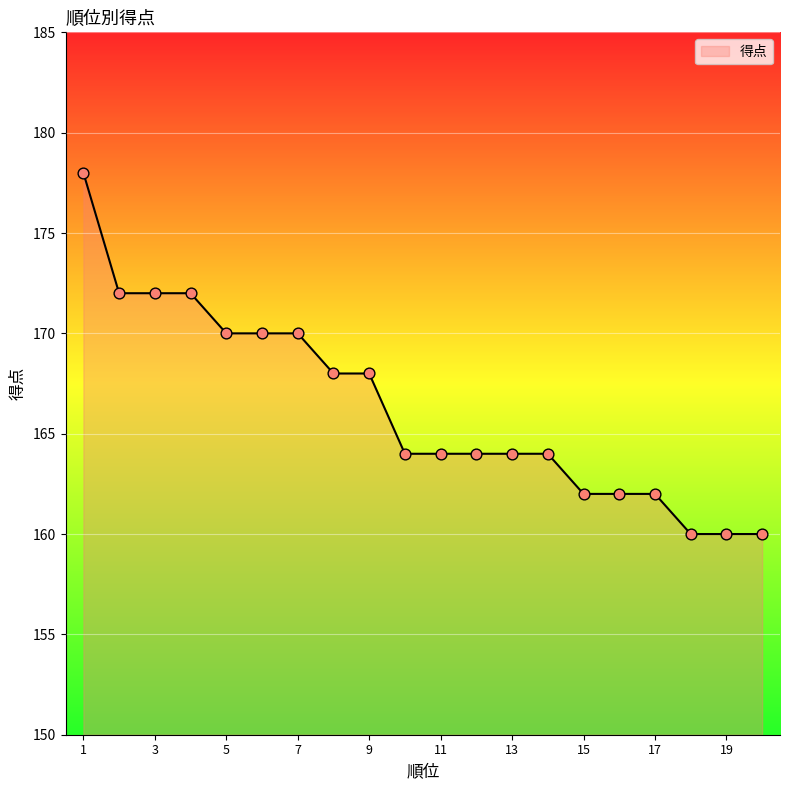

What is the difference between the maximum and minimum values?

18